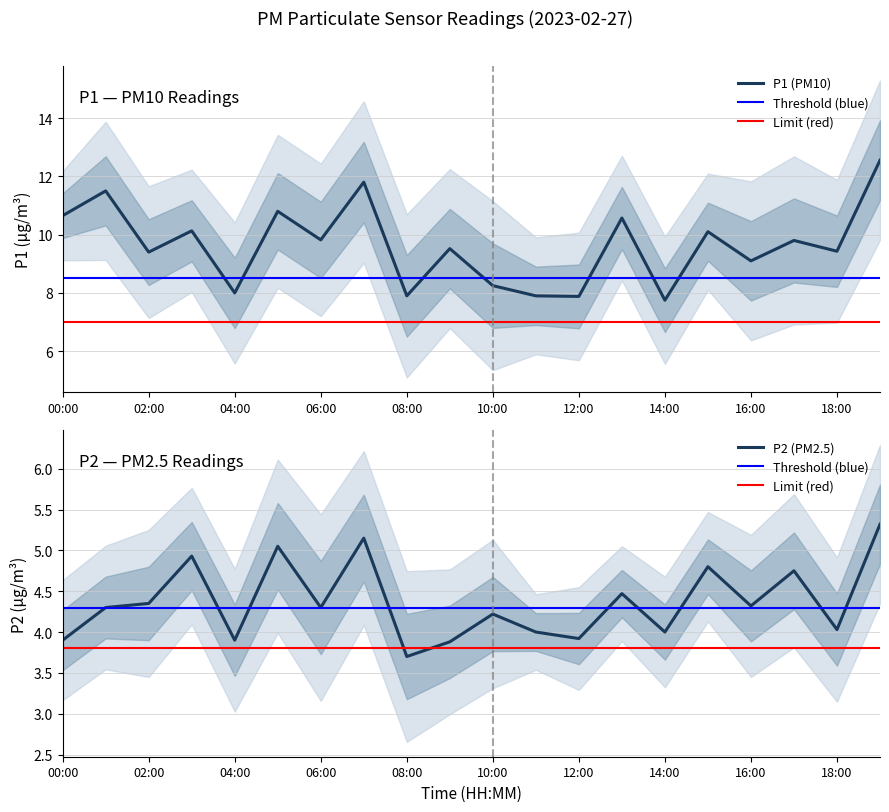

What is the difference between the second highest and second lowest values in the P1 series?

3.9